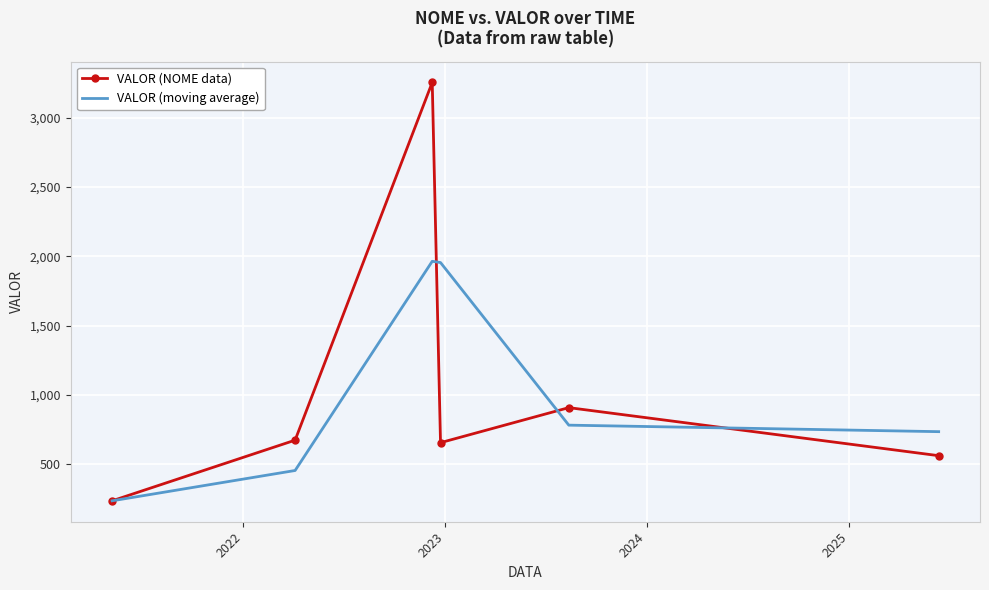

List the series in order of their peak value, highest first.

VALOR (NOME data), VALOR (moving average)